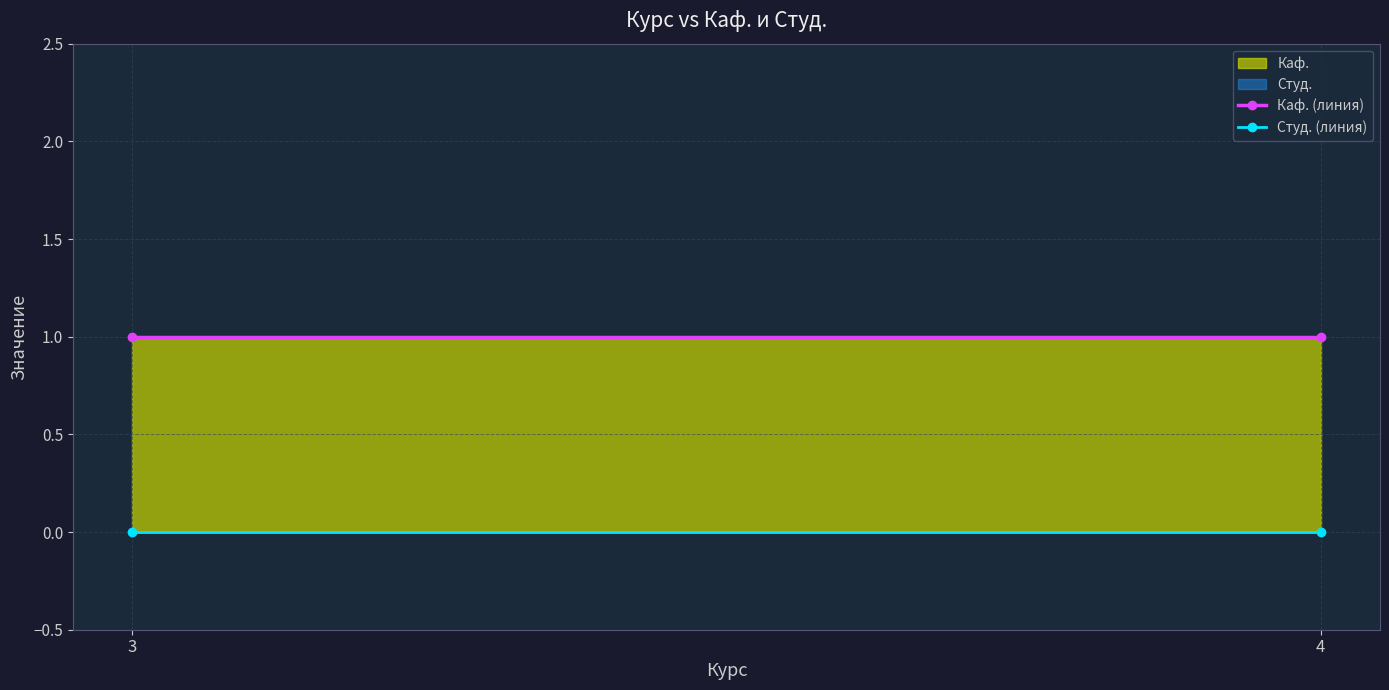

Which has a higher value, 4 or 3?

4